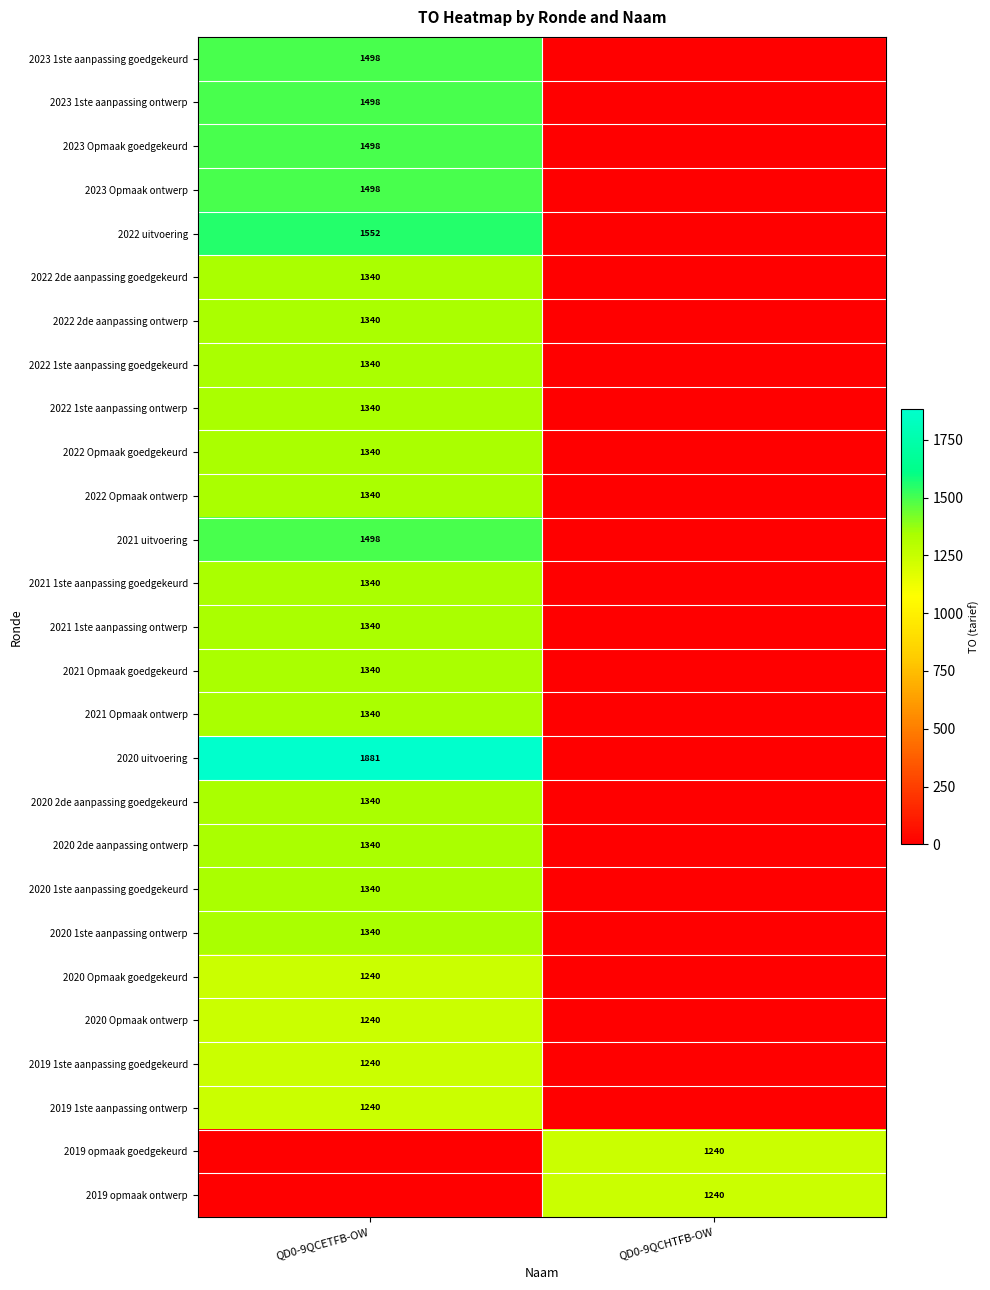

Is it true that 2021 uitvoering equals 2292 at QD0-9QCETFB-OW?

False